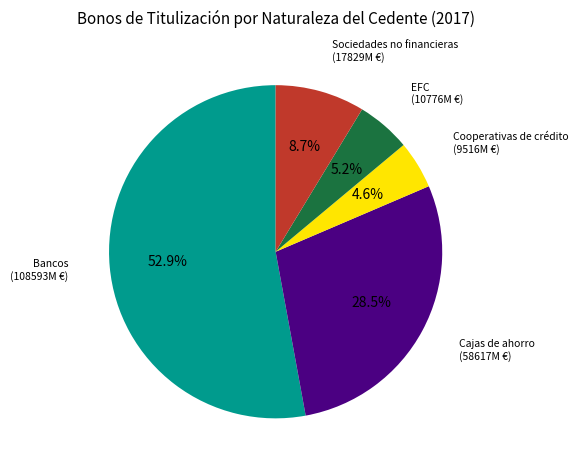

Is there a majority slice in this chart?

Yes